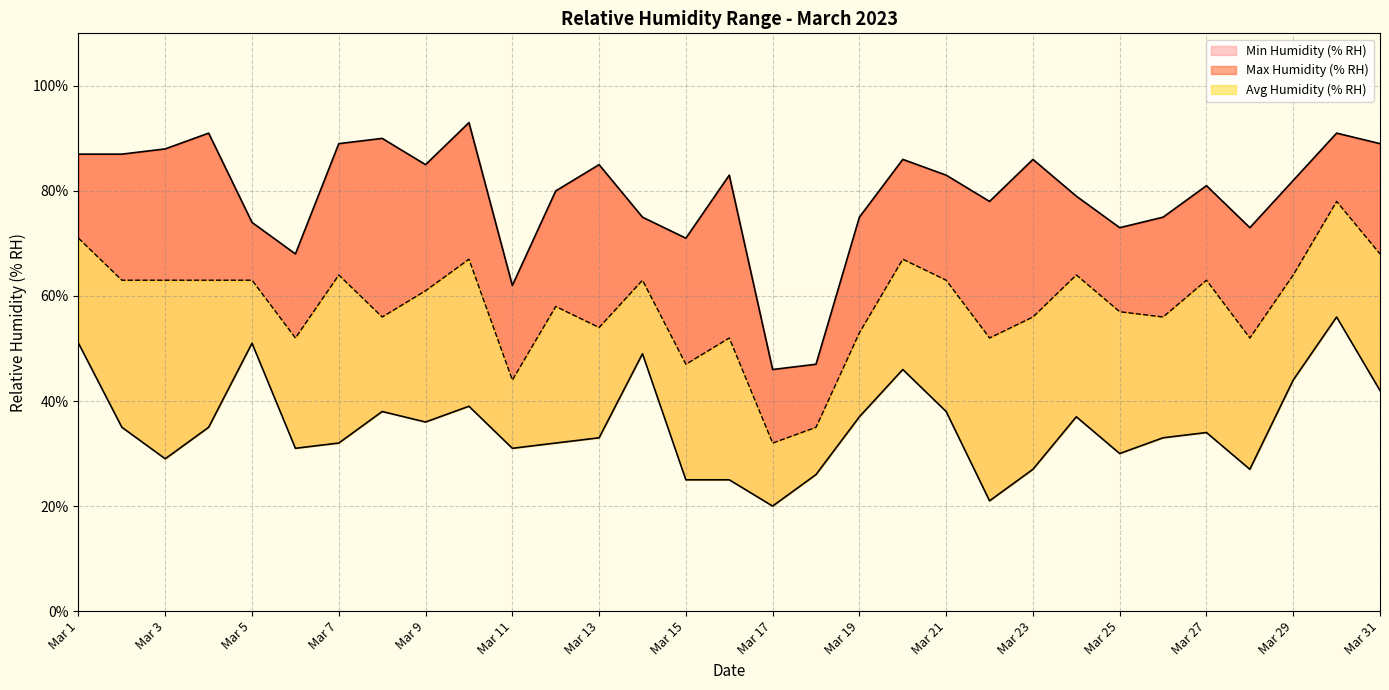

How many interior local valleys does the Avg Humidity (% RH) series have?

9